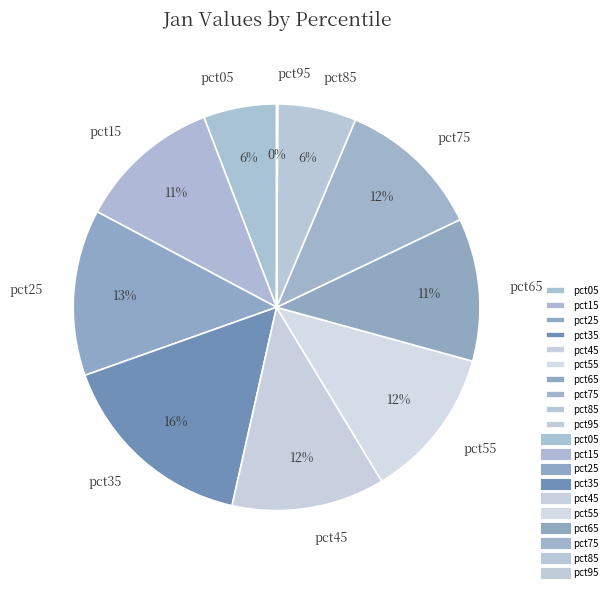

Is it true that pct25 is 26% of the pie?

False